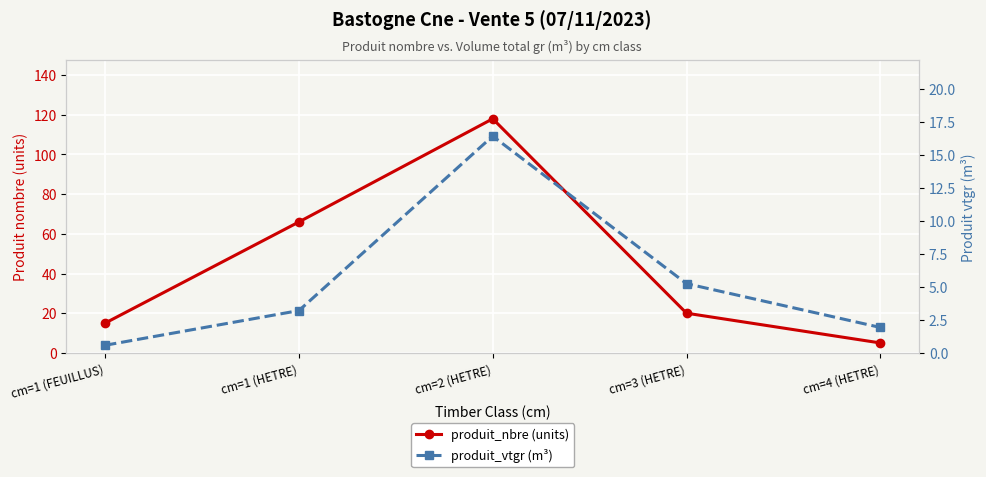

The value of produit_nbre at cm=1 (HETRE) is 66.0. True or false?

True